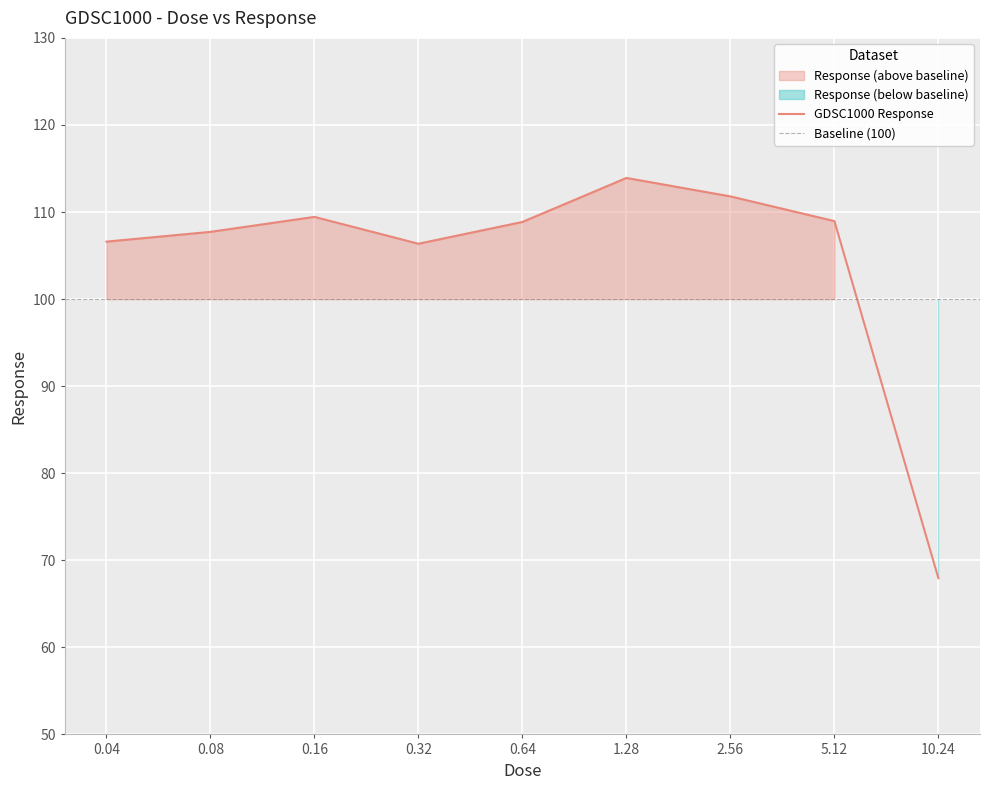

True or false: the data has more than 2 interior local peaks.

False